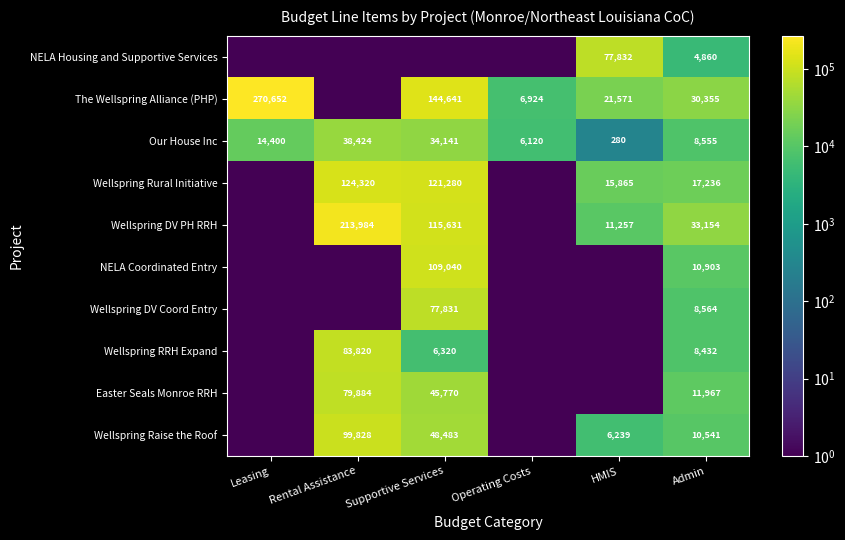

What is the total value across all series at Operating Costs?

13052